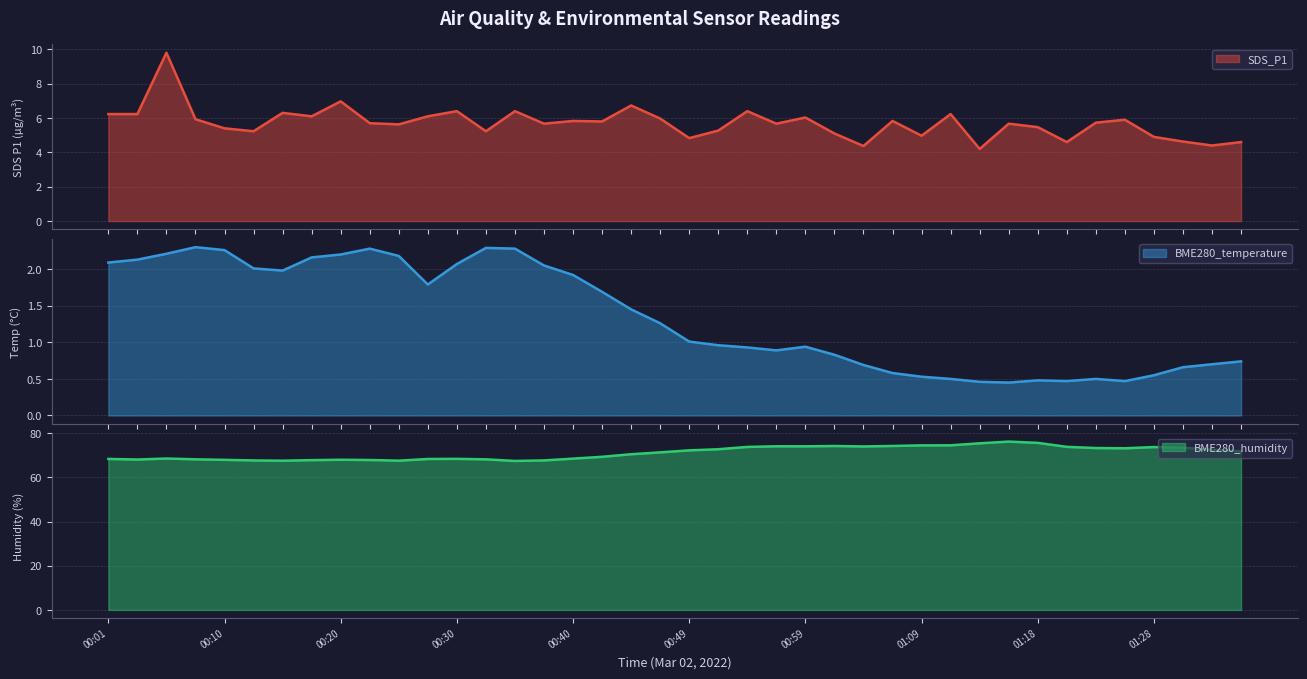

Which series has the largest total across all categories?

BME280_humidity